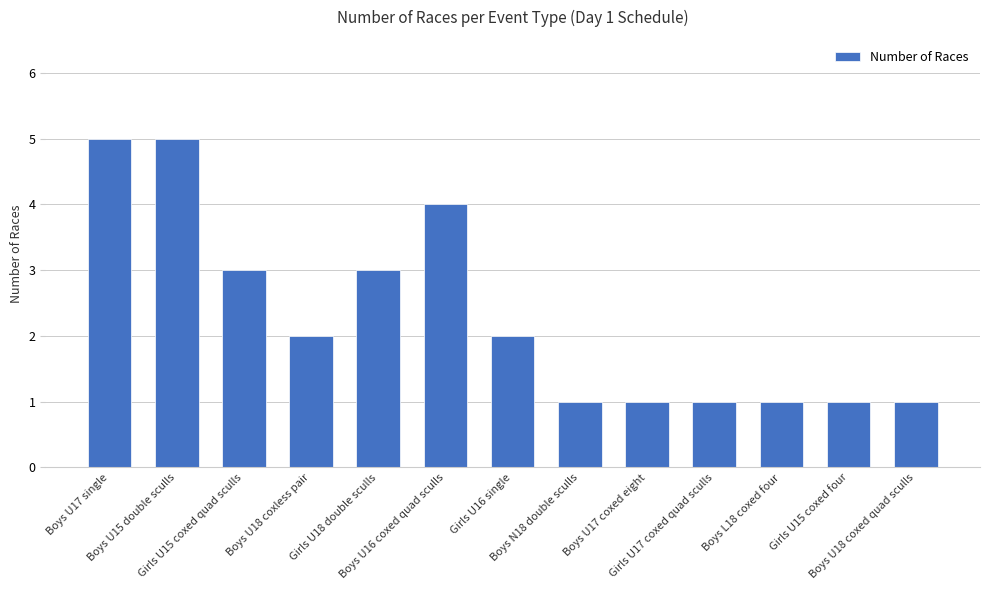

Is it true that the value at Girls U15 coxed quad sculls is 3?

True